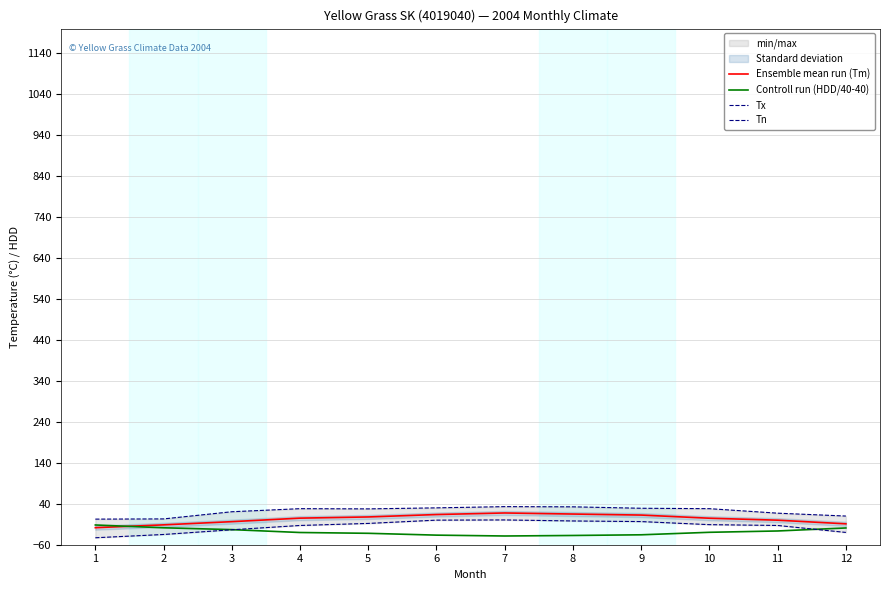

Reading left to right, what are all the values shown in this chart?

Ensemble mean run (Tm): 1=-18.4	2=-11.5	3=-3.7	4=4.9	5=7.8	6=13.7	7=17.5	8=14.9	9=12.4	10=4.7	11=-0.1	12=-9.0
Controll run (HDD/40-40): 1=-11.8	2=-18.6	3=-23.1	4=-30.2	5=-32.1	6=-36.6	7=-38.7	8=-37.4	9=-35.8	10=-29.7	11=-26.4	12=-19.1
Tx: 1=2.5	2=3.0	3=20.5	4=28.0	5=27.5	6=30.0	7=33.0	8=32.5	9=29.0	10=28.0	11=17.0	12=10.0
Tn: 1=-43.0	2=-35.0	3=-23.5	4=-13.0	5=-8.0	6=0.0	7=0.5	8=-2.0	9=-3.5	10=-11.0	11=-13.0	12=-30.0